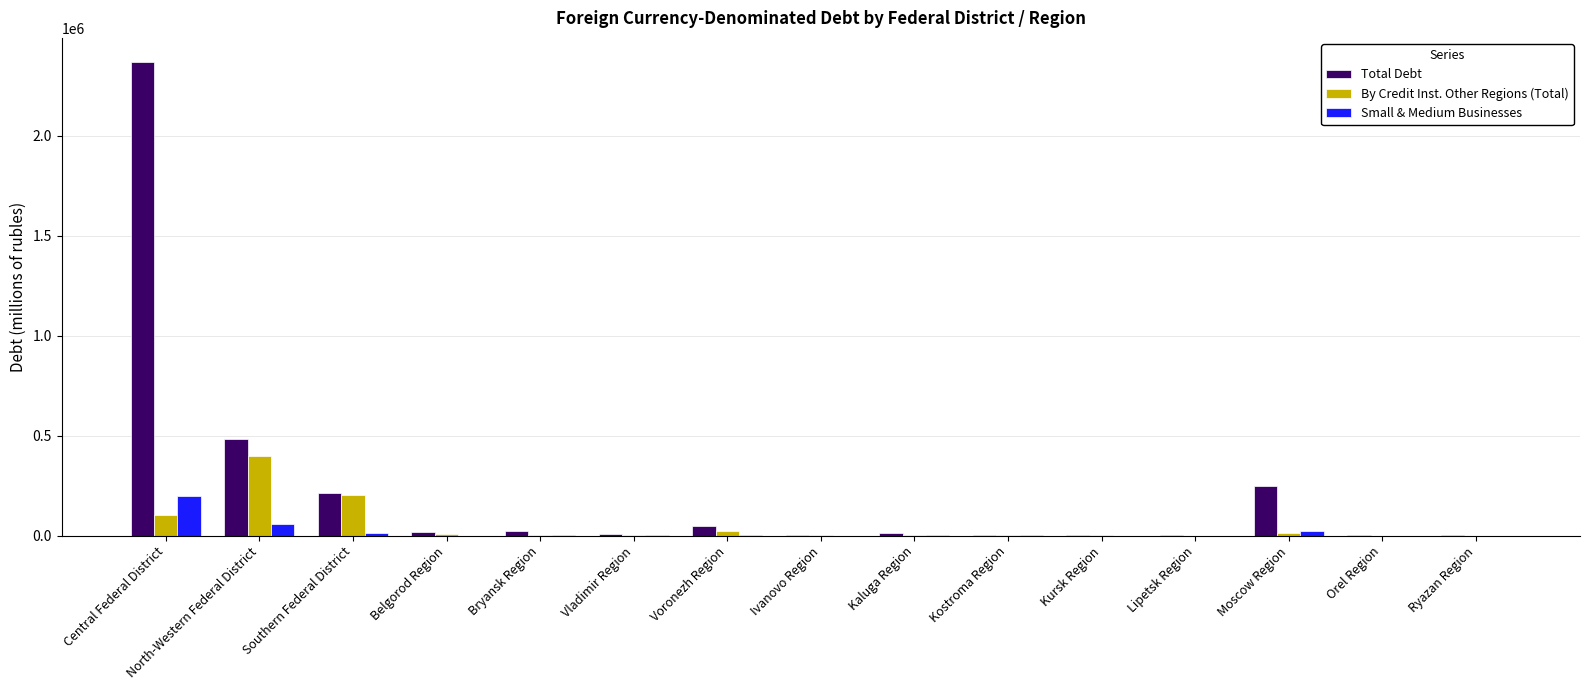

What is the sum of all Total Debt values?

3441238